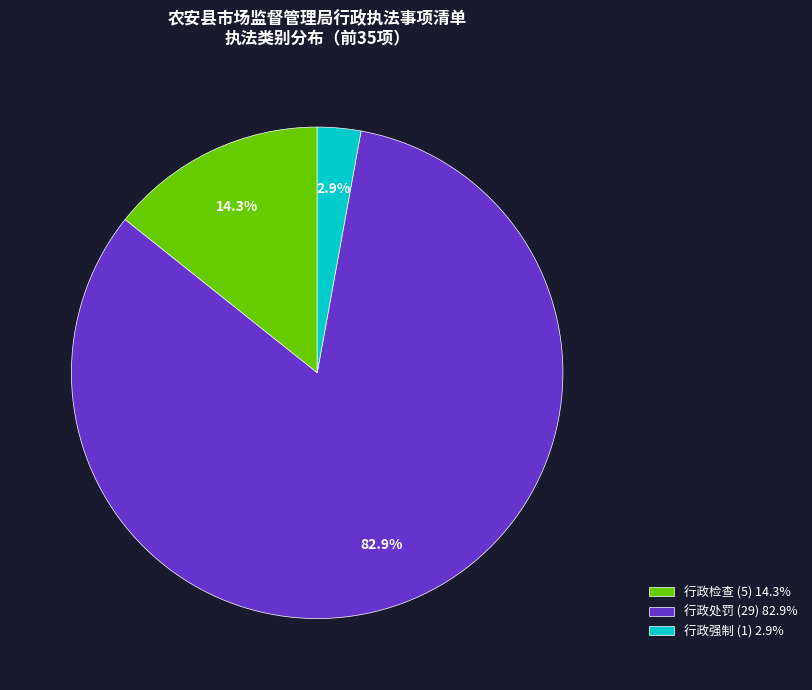

Rank the categories by value from highest to lowest.

行政处罚, 行政检查, 行政强制